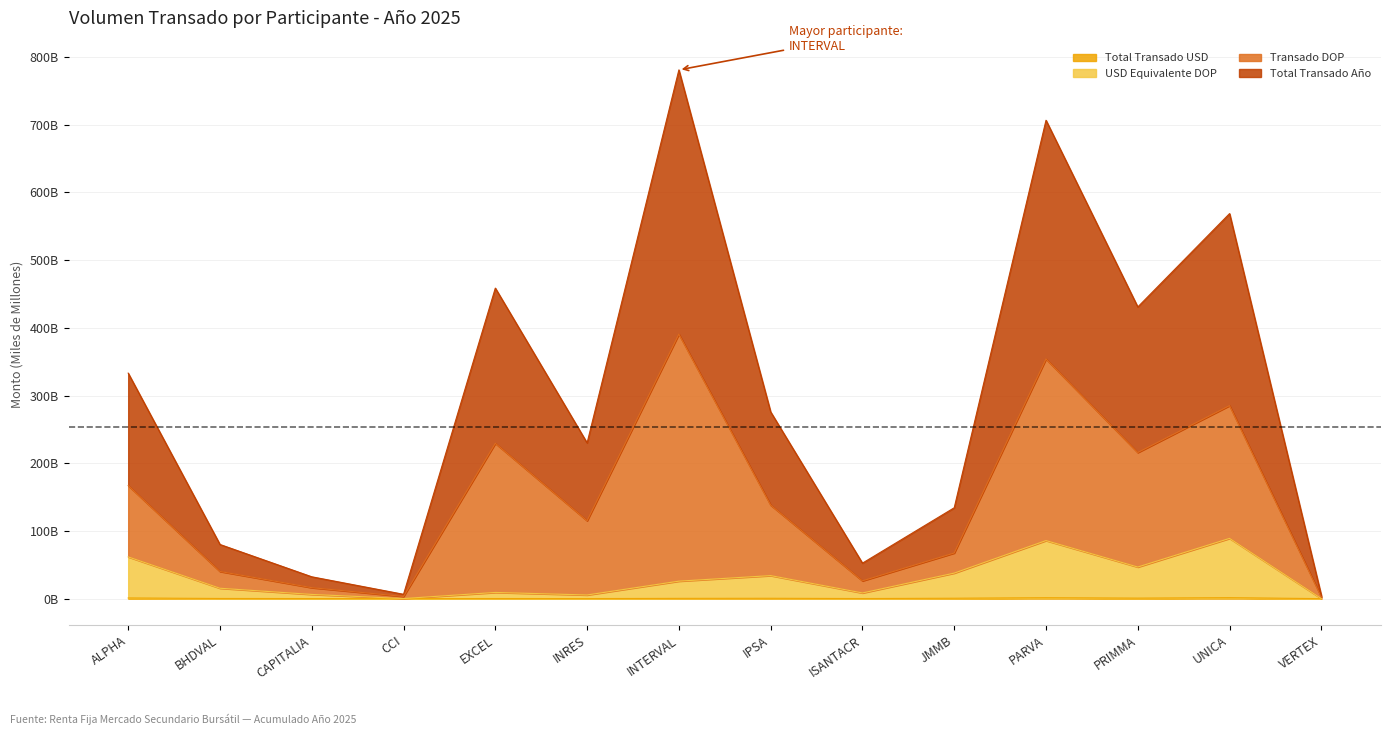

Which category has the highest value in the Total Transado USD series?

UNICA